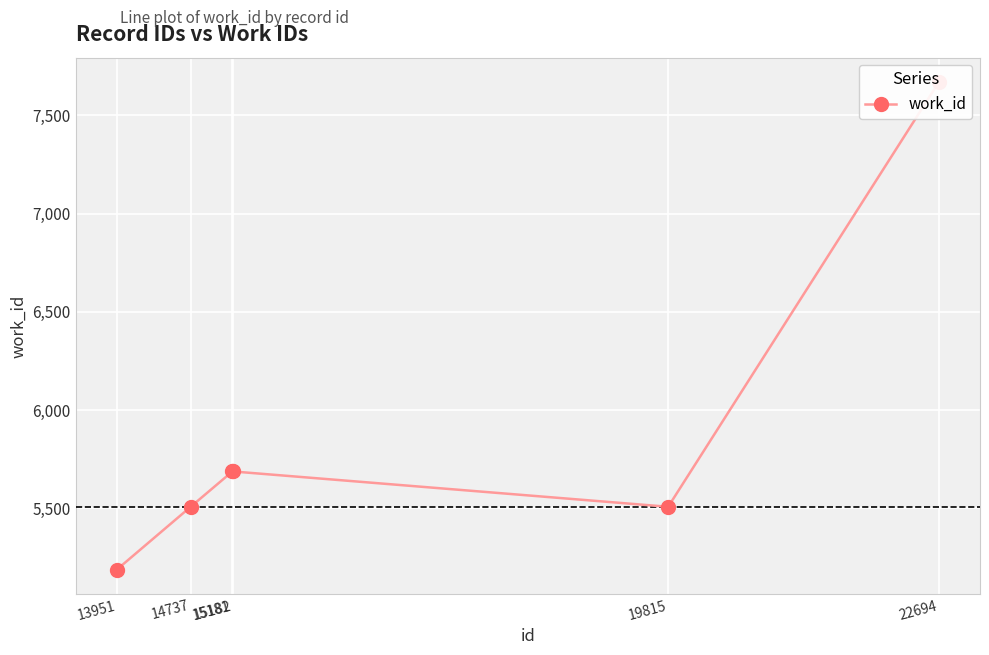

How many lines are shown in the chart?

1